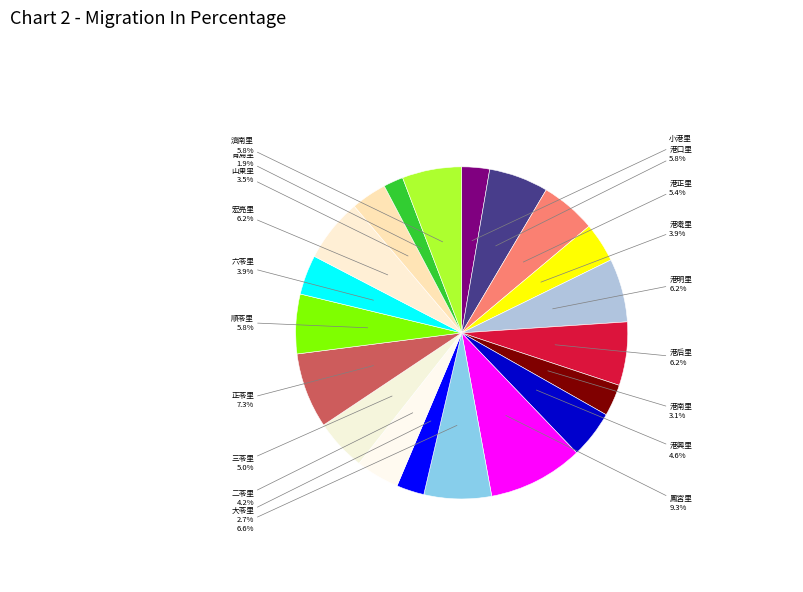

To the nearest percent, what is the difference between the largest and smallest slice percentages?

7%